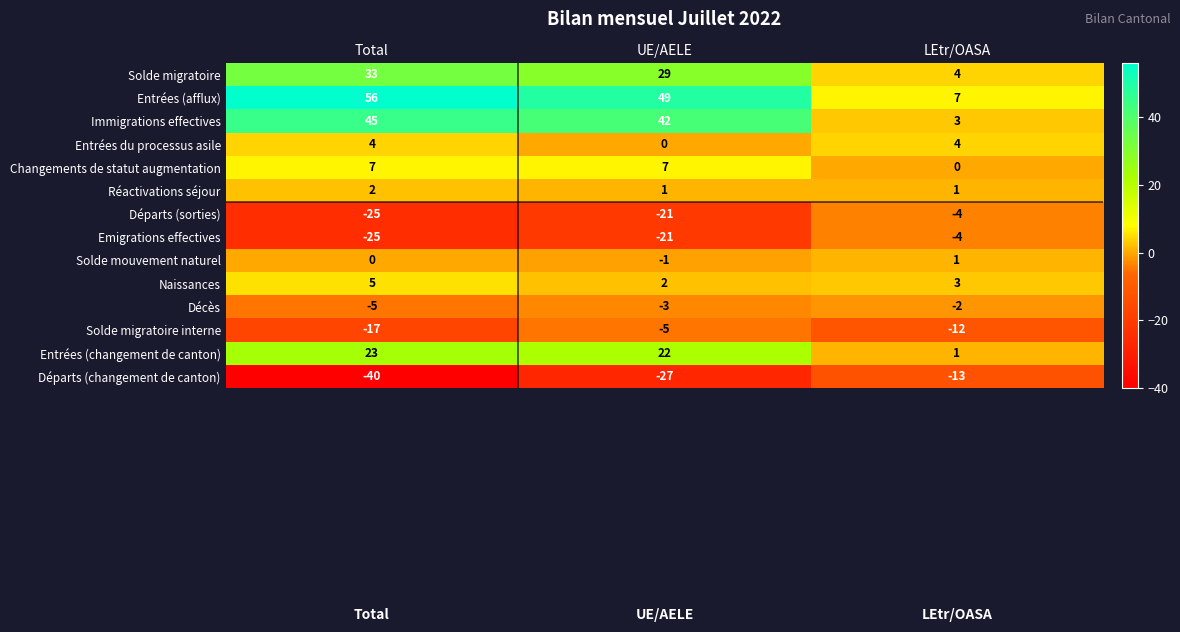

At which category does the chart reach its minimum across all series?

Total